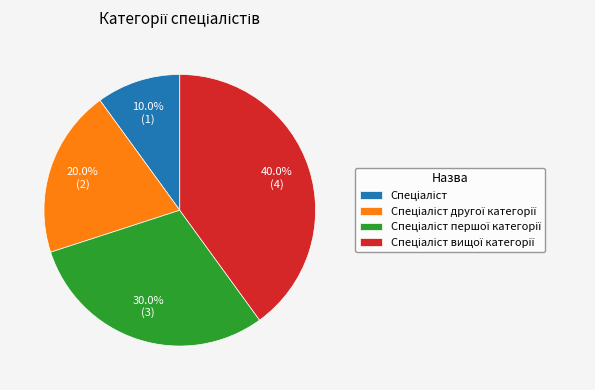

Does any single category account for the majority?

No